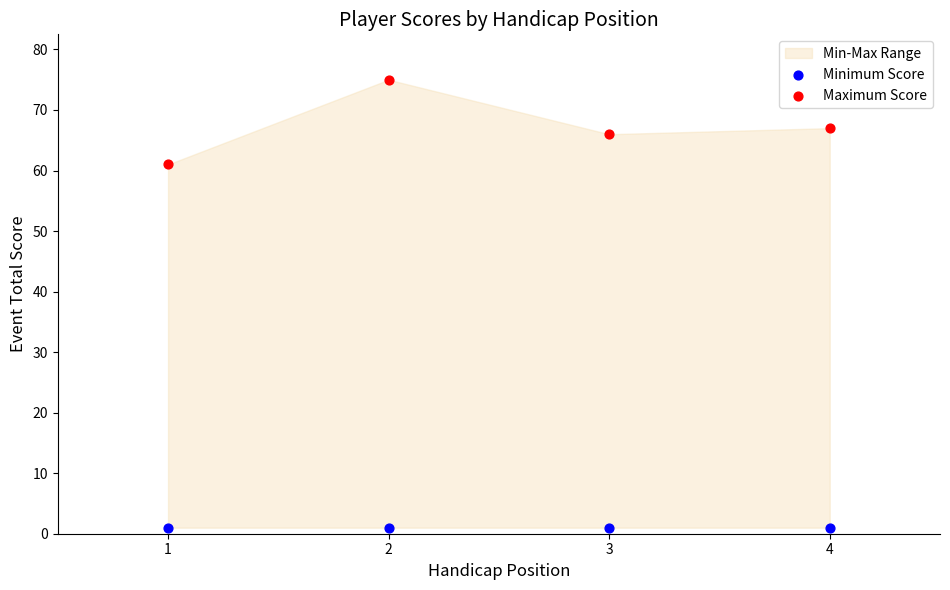

Across all data points, what is the average Y value?

34